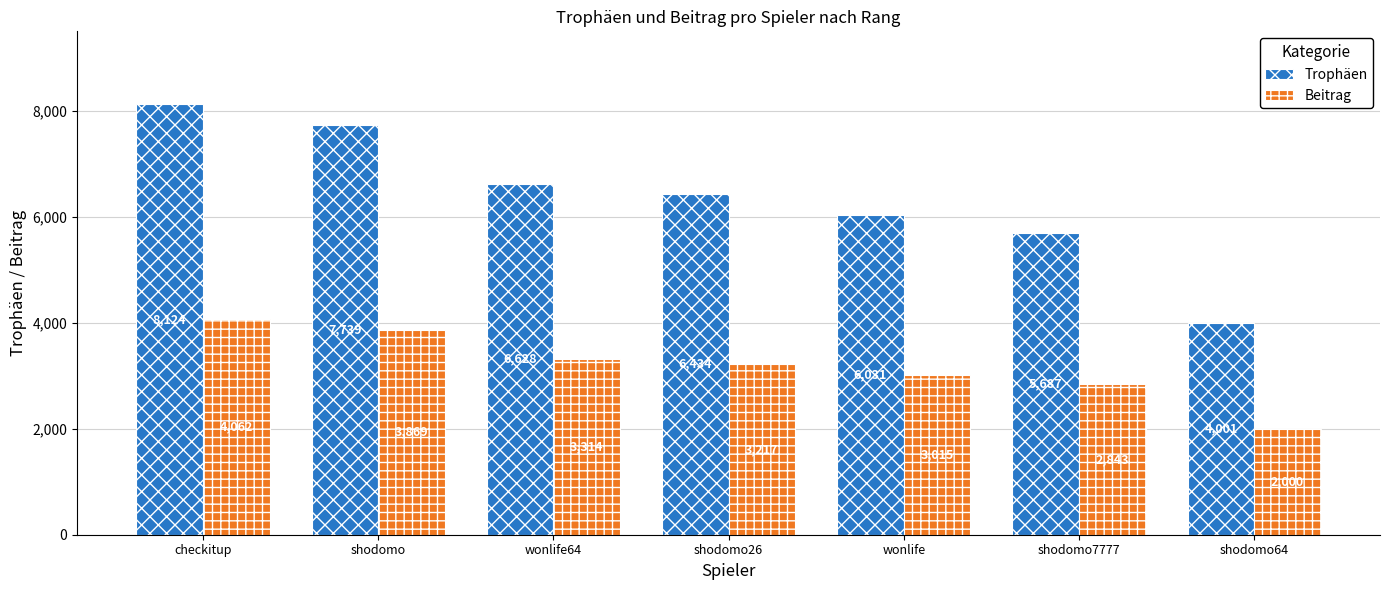

How many groups of bars are there?

7